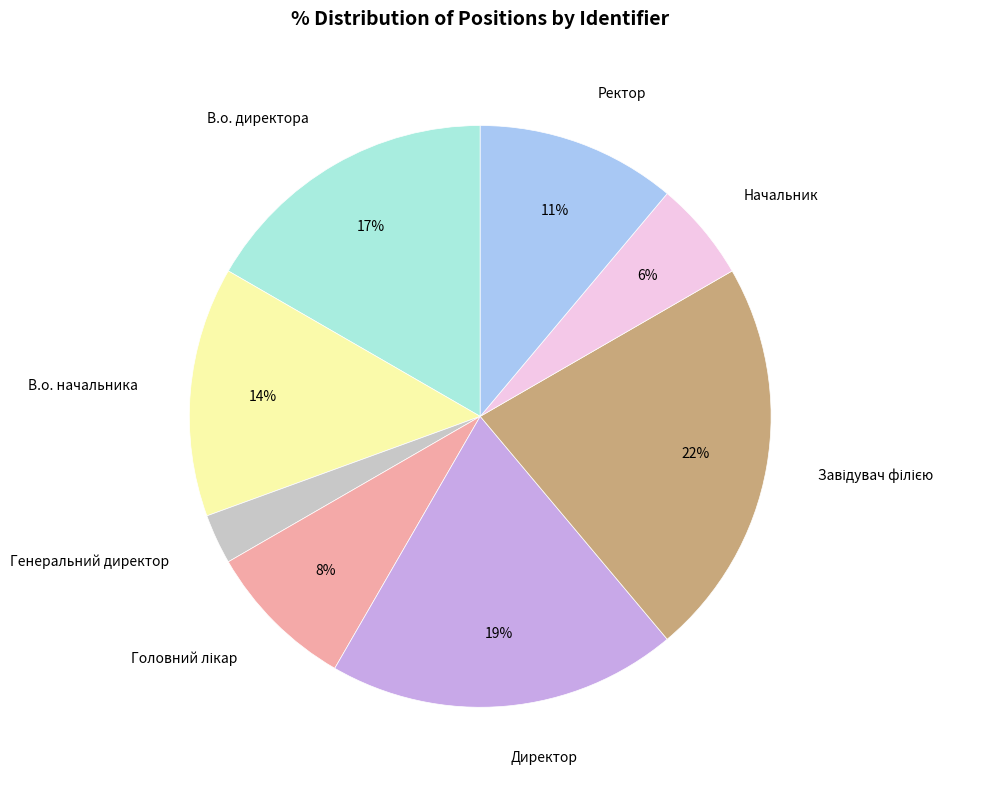

What is the smallest slice in the pie chart?

Генеральний директор